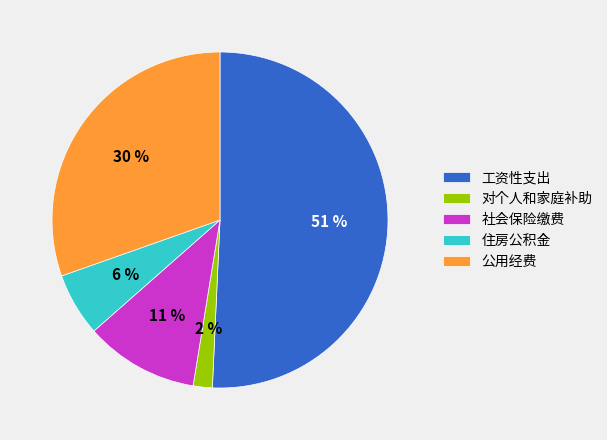

True or false: 公用经费 accounts for 30% of the total.

True